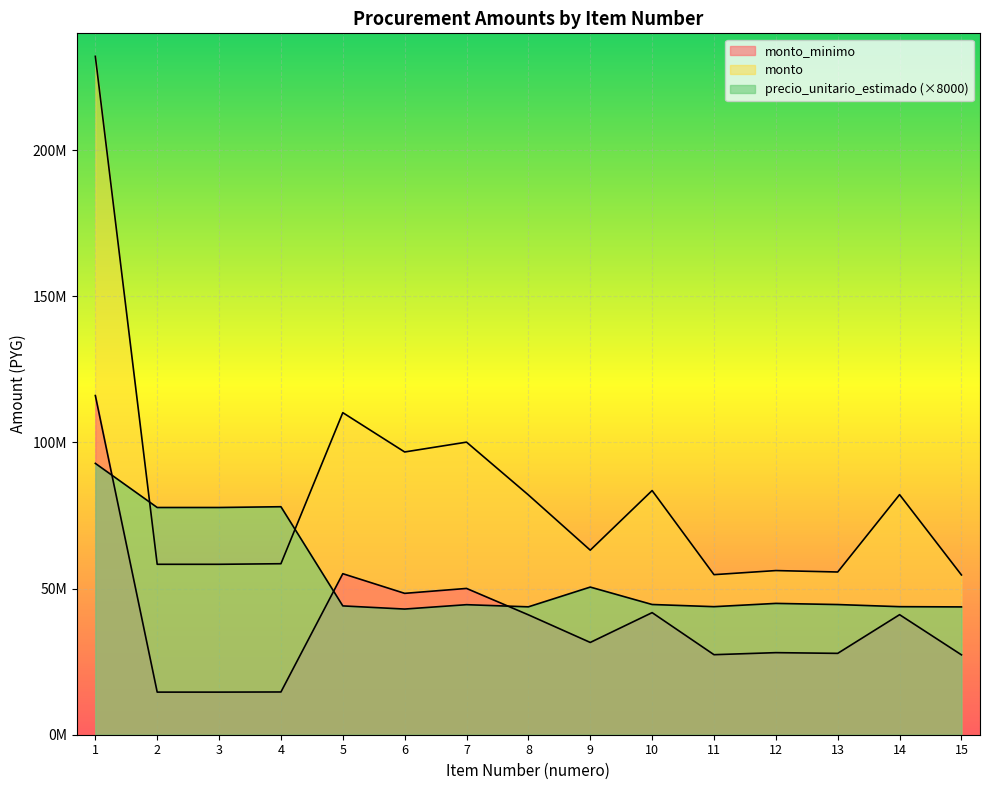

Which category has the lowest value in the monto_minimo series?

2